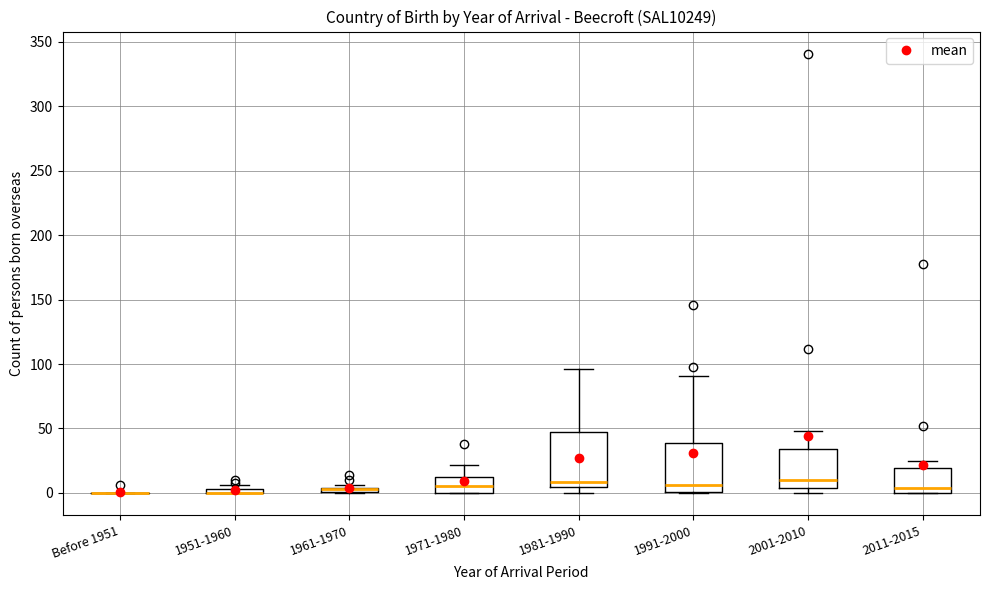

Where is the upper edge of the box for 2001-2010 on the y-axis? The values are not printed on the chart, so give them approximately, as read against the axis.

35